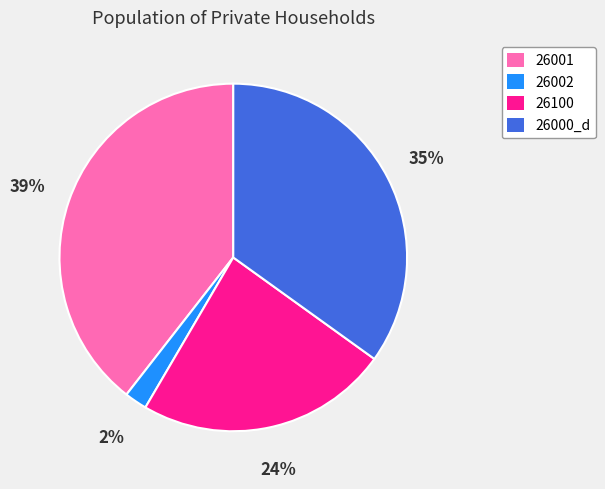

Is there a majority slice in this chart?

No